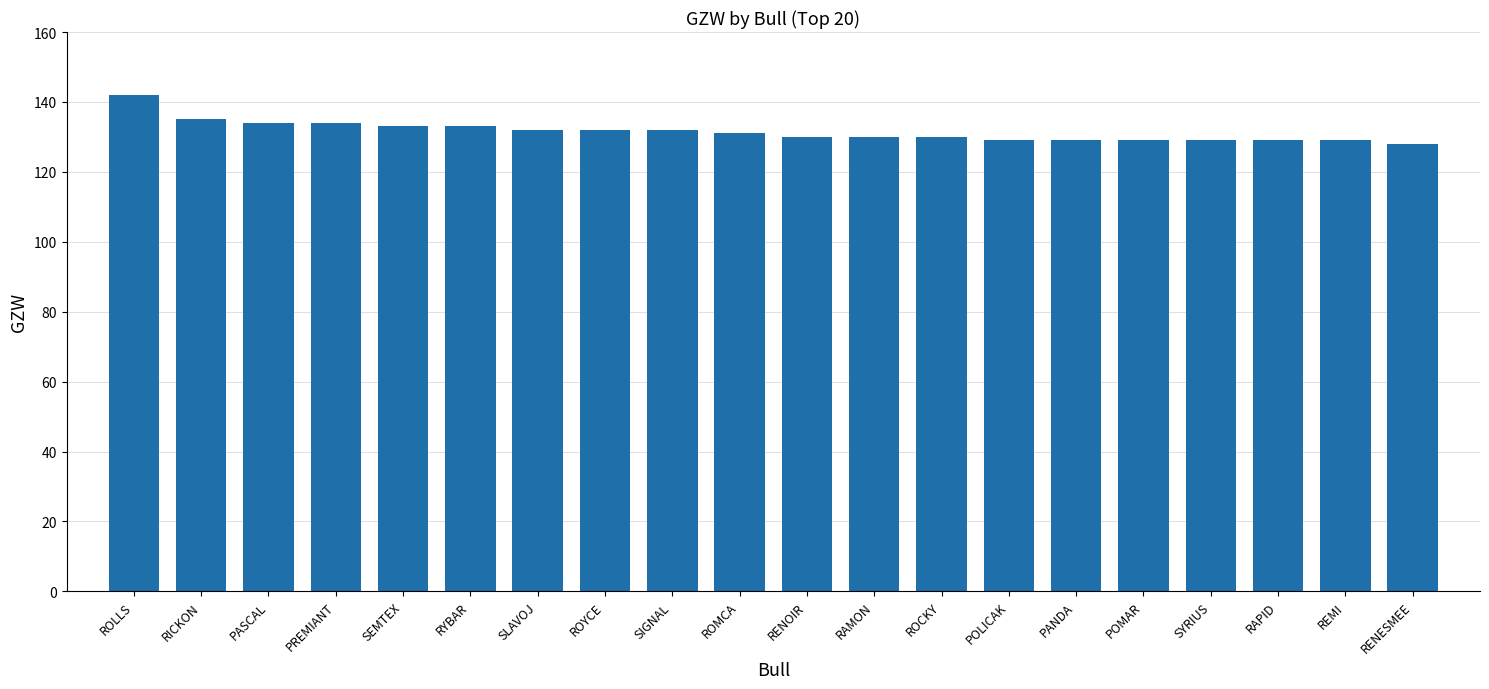

What is the label of the 7th bar from the left?

SLAVOJ